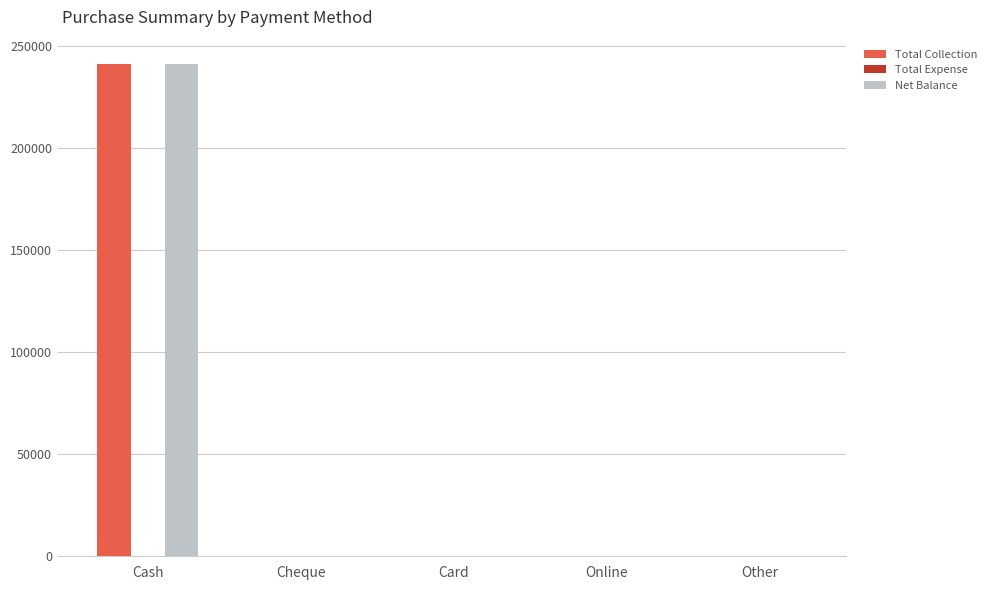

Which label corresponds to the largest value in the chart?

Cash